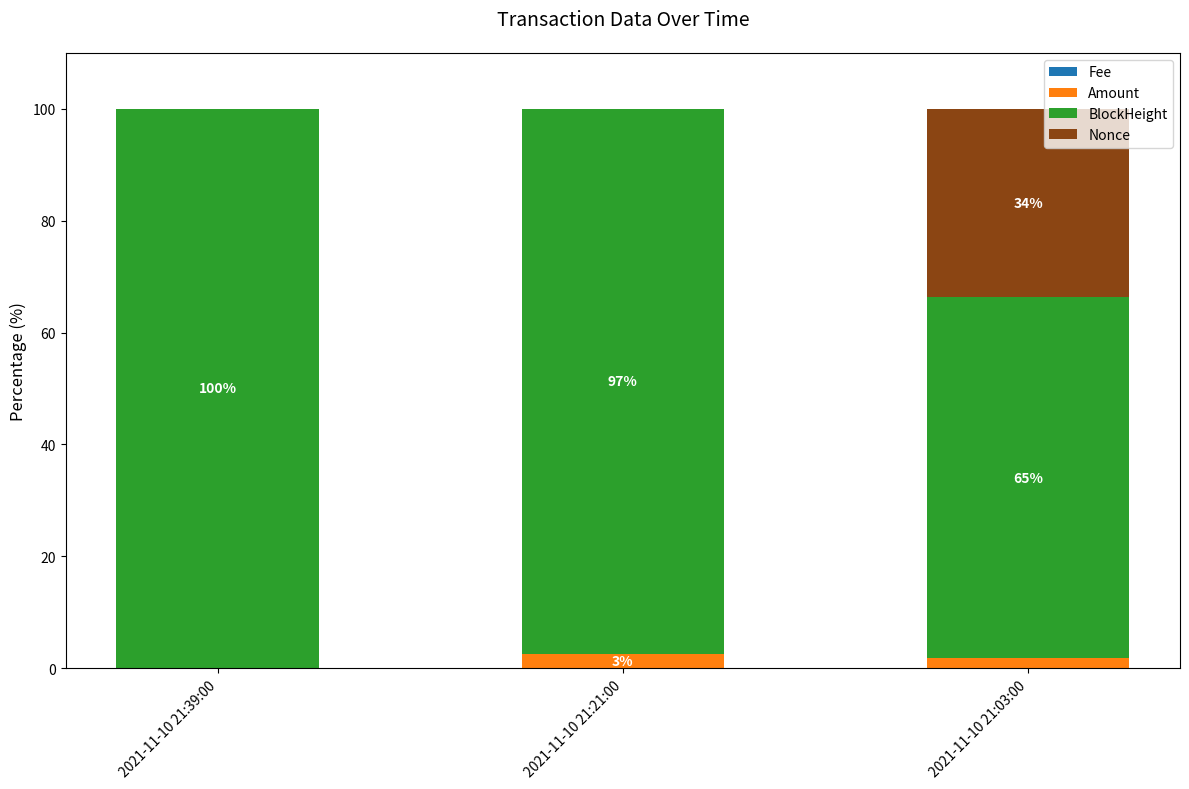

Are the bars grouped side by side (vs. stacked)?

No